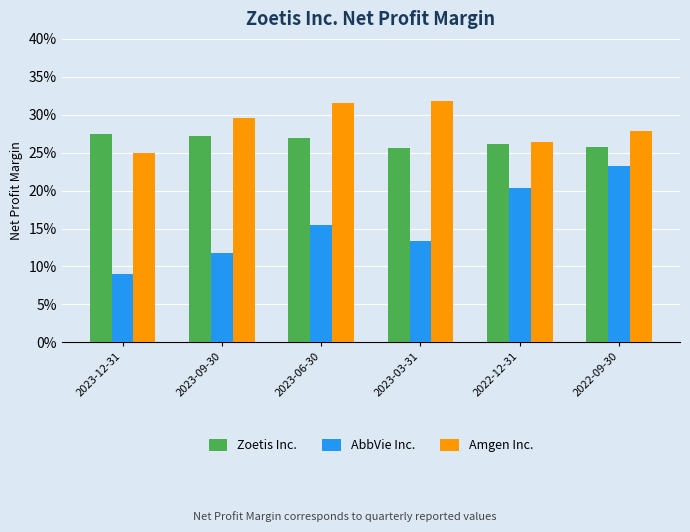

Which category has the lowest value in the Amgen Inc. series?

2023-12-31